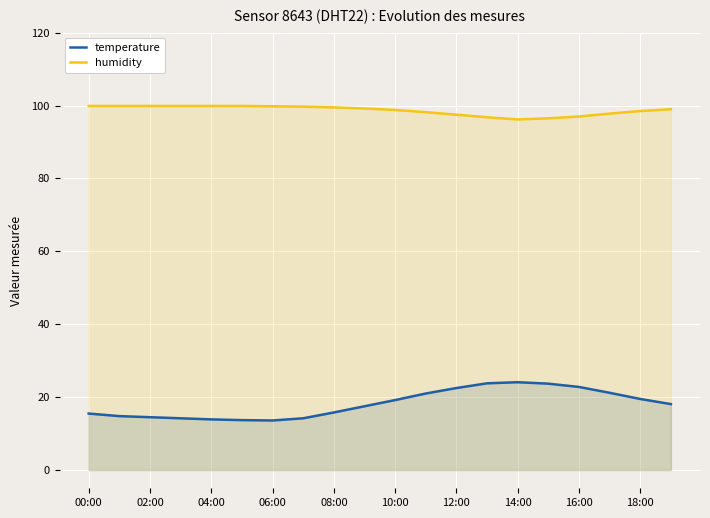

In humidity, how many points are lower than both neighbors (excluding endpoints)?

1